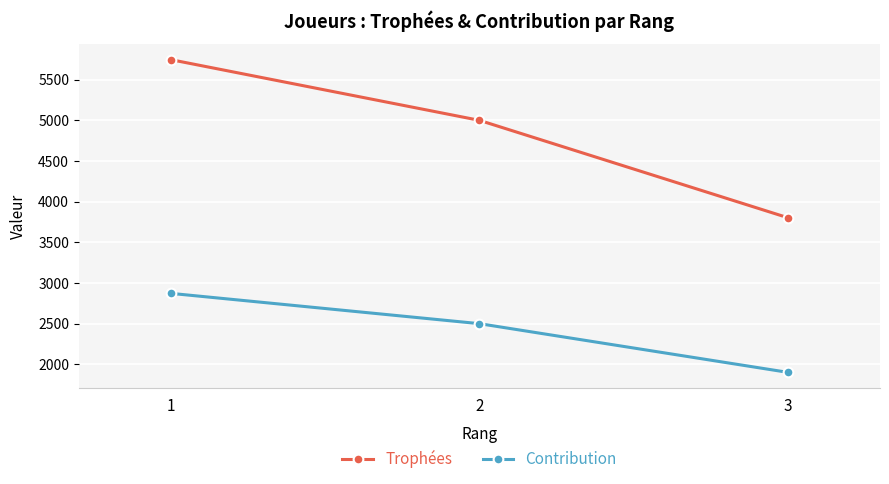

The Trophées series shows 2171 at 1. True or false?

False